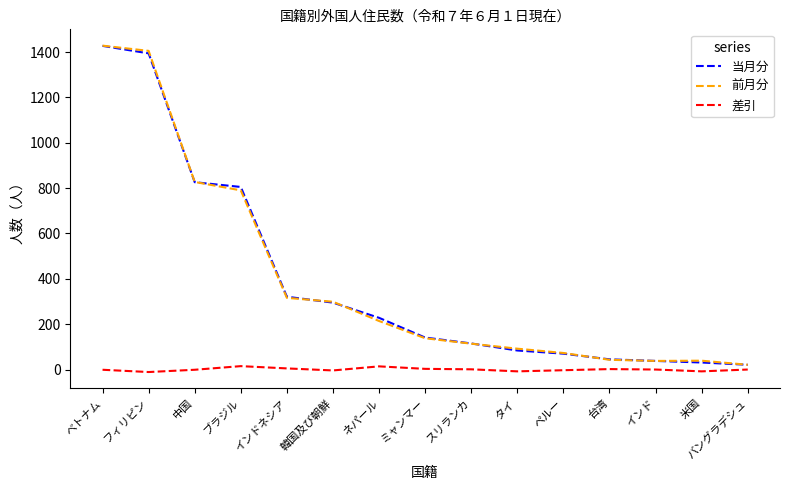

What is the greatest value displayed?

1428